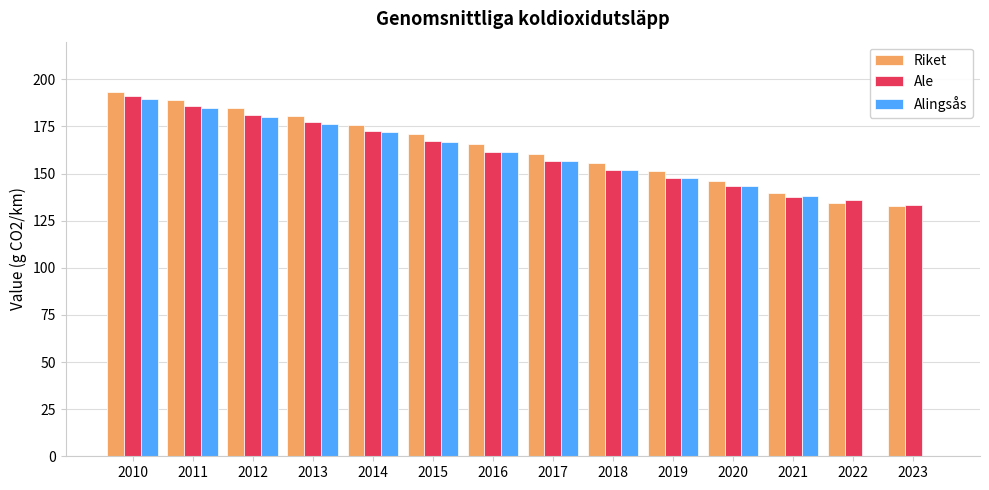

How many series are shown in this chart?

3